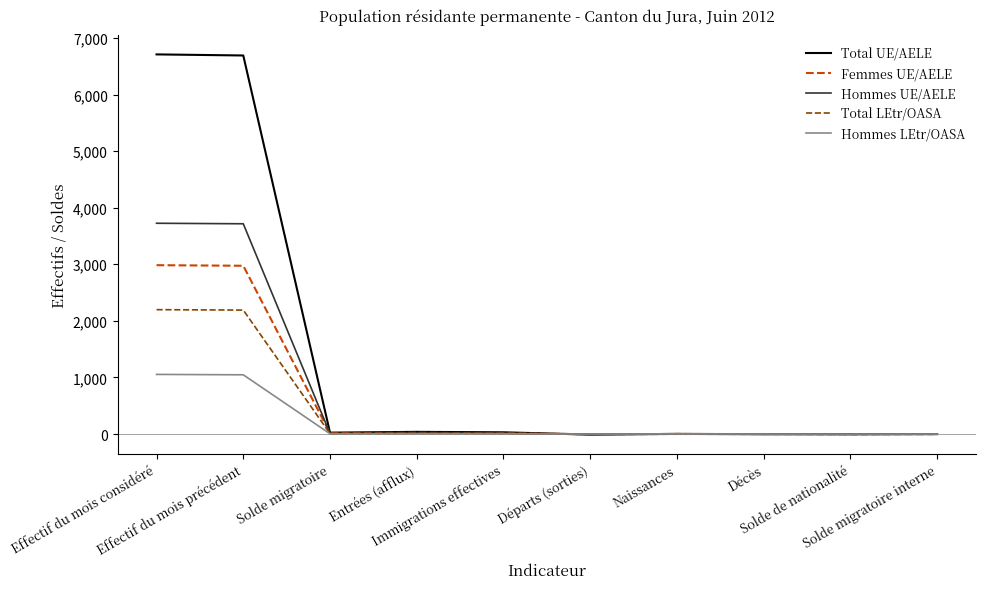

Rank the series by their maximum value, from highest to lowest.

Total UE/AELE, Hommes UE/AELE, Femmes UE/AELE, Total LEtr/OASA, Hommes LEtr/OASA